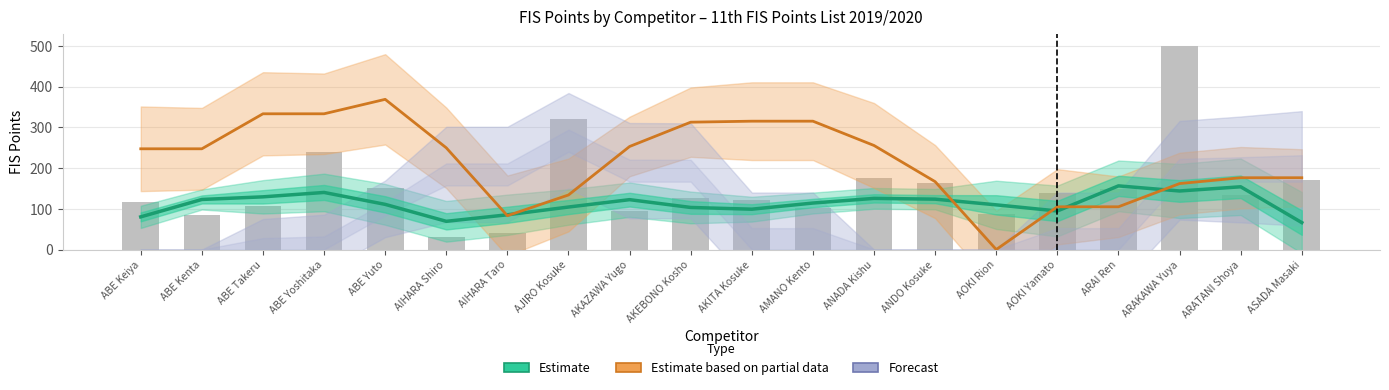

True or false: Estimate has a value of 45.5 at AKITA Kosuke.

False